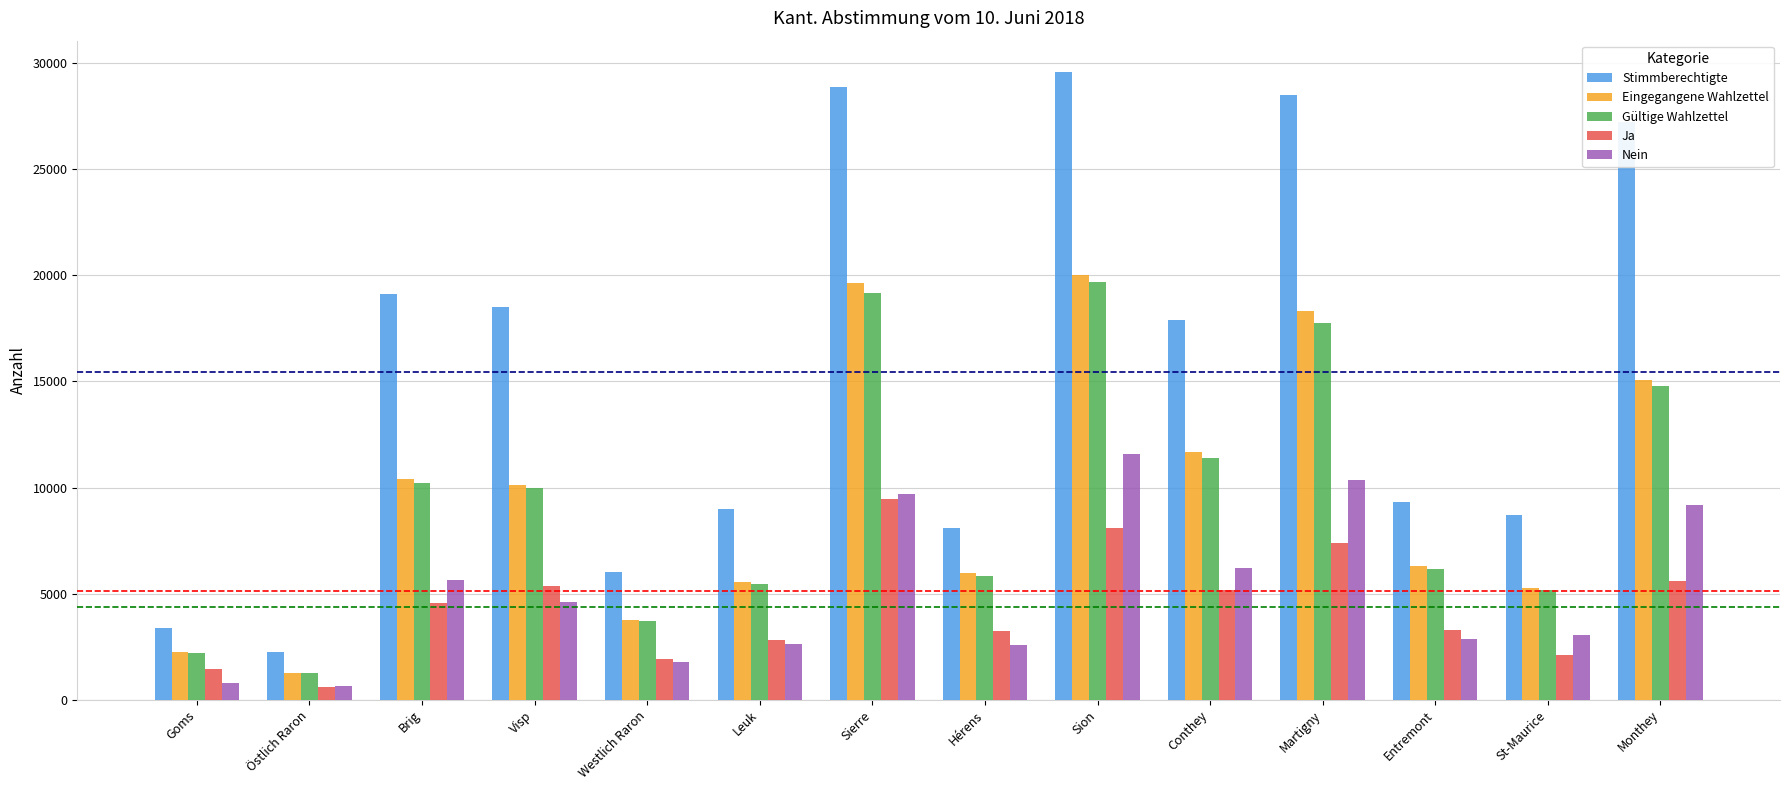

The value of Stimmberechtigte at Sierre is 28900. True or false?

True